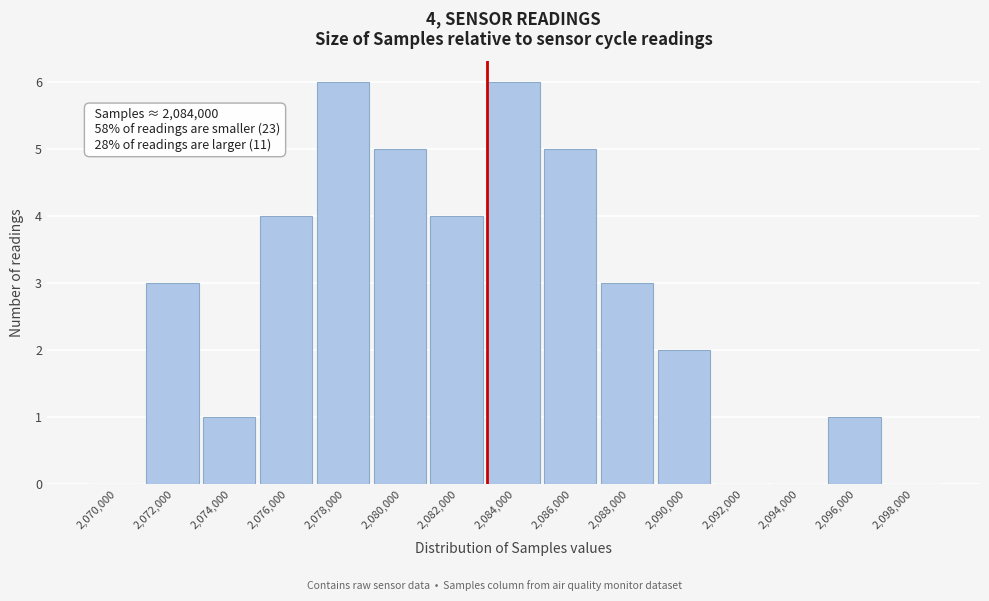

Reading left to right, transcribe all the data shown in this chart.

2,070,000=0	2,072,000=3	2,074,000=1	2,076,000=4	2,078,000=6	2,080,000=5	2,082,000=4	2,084,000=6	2,086,000=5	2,088,000=3	2,090,000=2	2,092,000=0	2,094,000=0	2,096,000=1	2,098,000=0